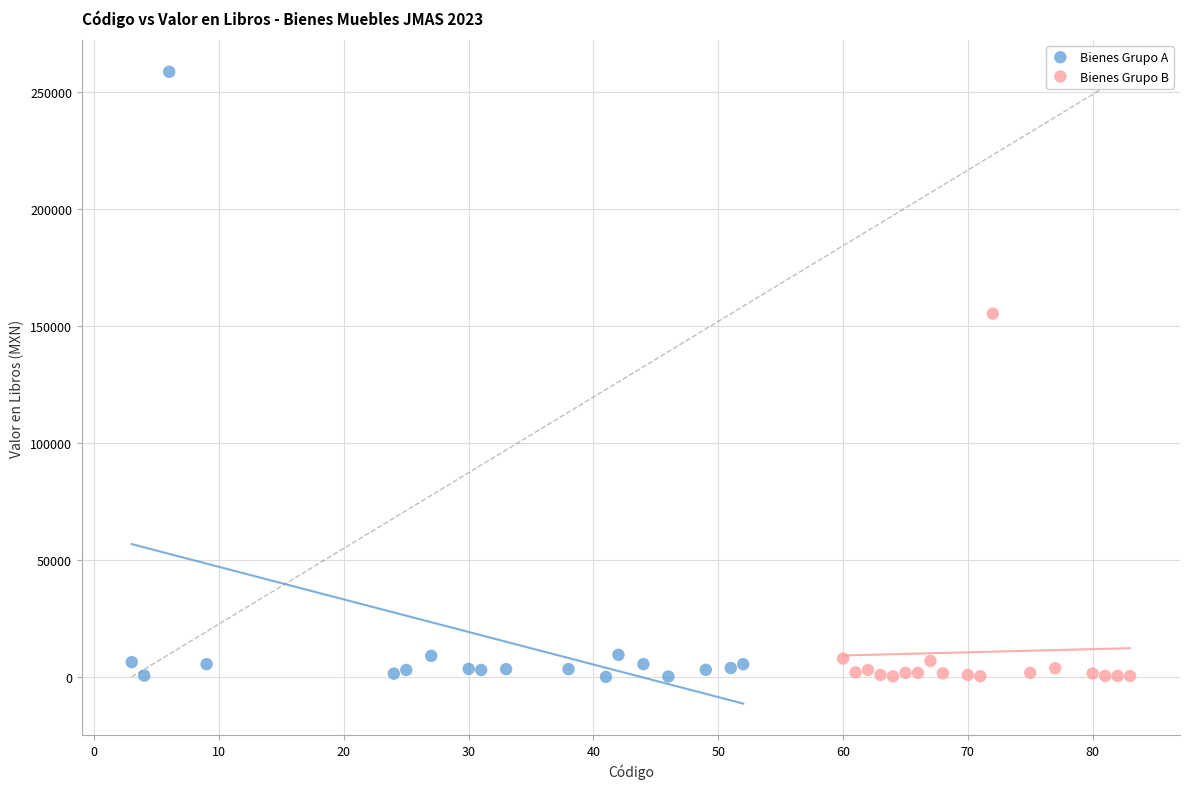

Which series has the largest Y range (max minus min)?

Bienes Grupo A